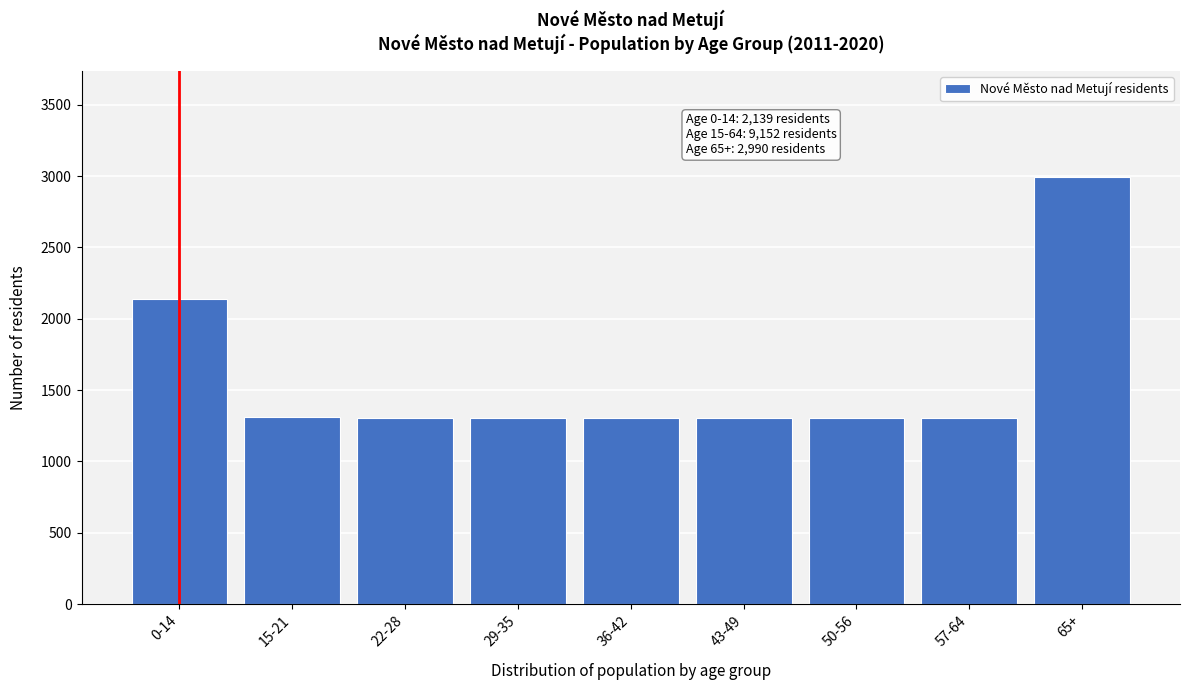

What is the smallest value displayed?

1307